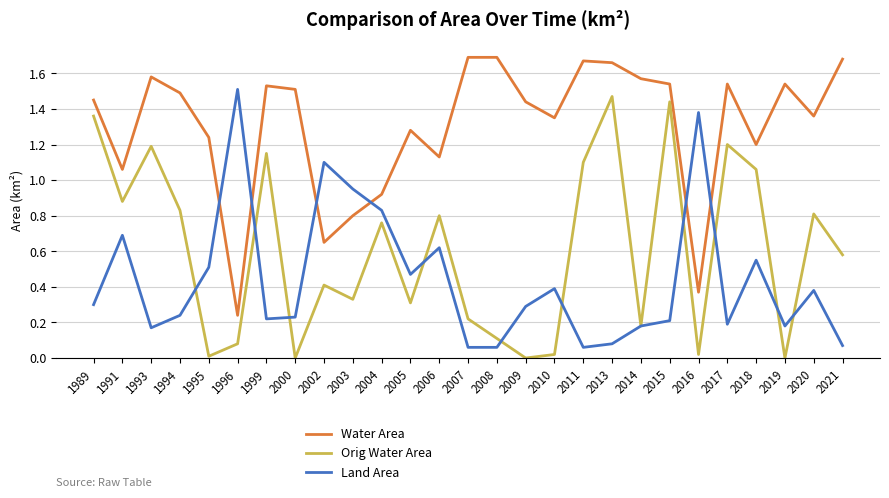

Is the value of Orig Water Area at 2010 greater than the value of Land Area at 2015?

No